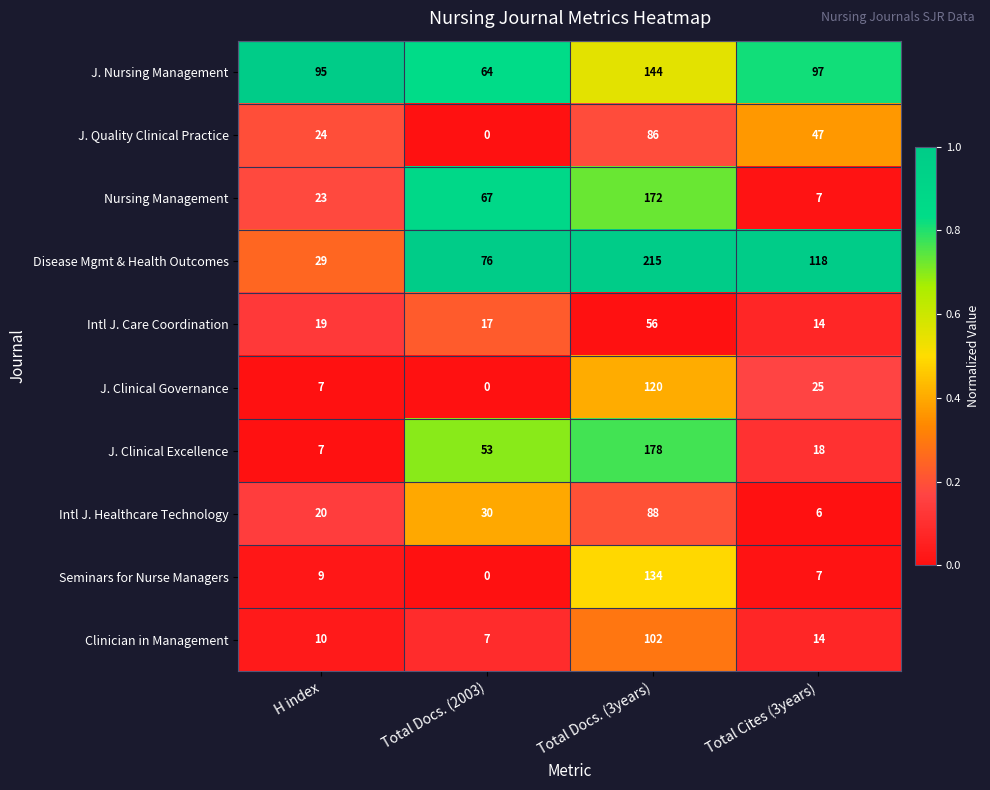

The value of Nursing Management at Total Cites (3years) is 7. True or false?

True